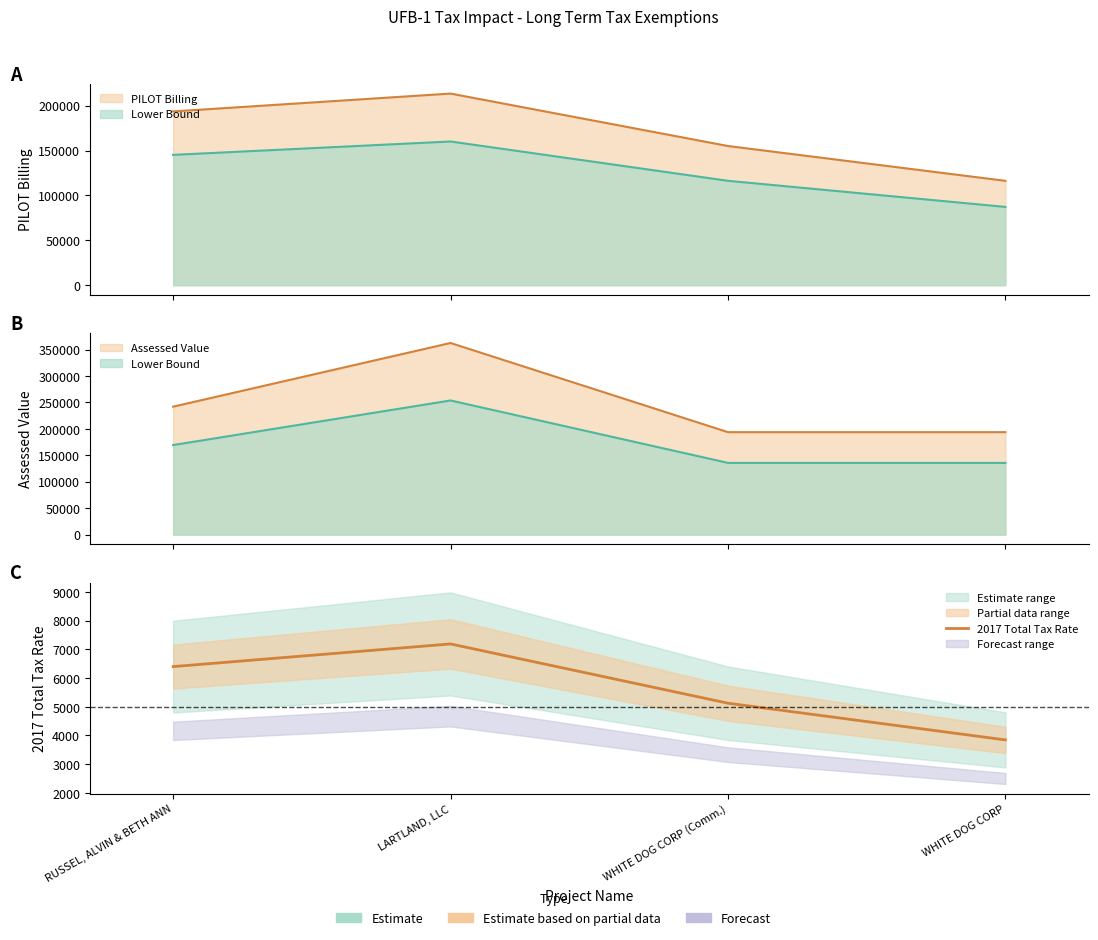

What is the smallest value displayed?

3844.9